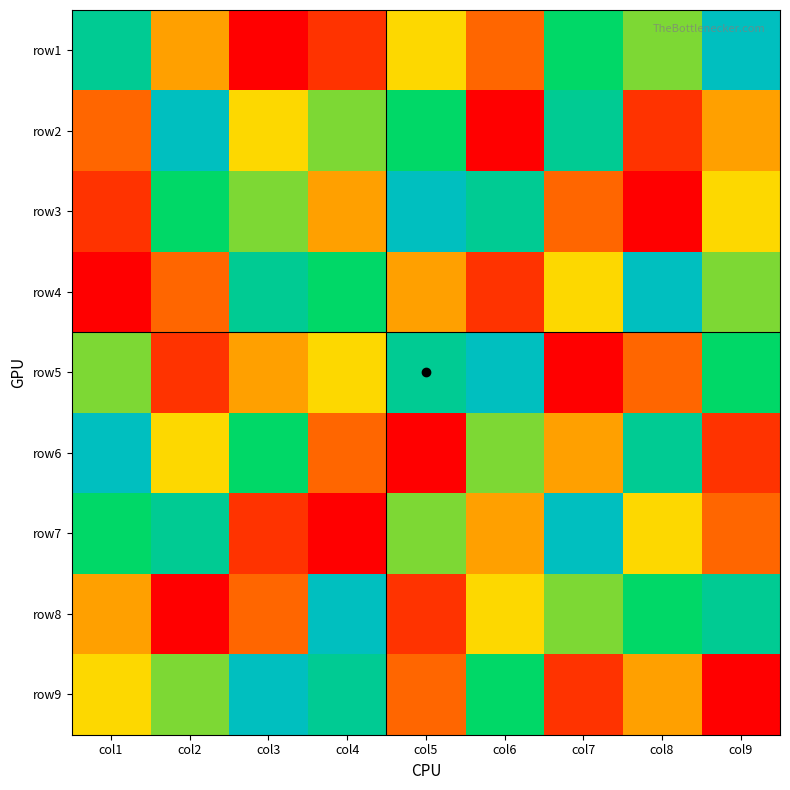

Reading left to right, transcribe all the data shown in this chart.

row1: col1=8	col2=4	col3=1	col4=2	col5=5	col6=3	col7=7	col8=6	col9=9
row2: col1=3	col2=9	col3=5	col4=6	col5=7	col6=1	col7=8	col8=2	col9=4
row3: col1=2	col2=7	col3=6	col4=4	col5=9	col6=8	col7=3	col8=1	col9=5
row4: col1=1	col2=3	col3=8	col4=7	col5=4	col6=2	col7=5	col8=9	col9=6
row5: col1=6	col2=2	col3=4	col4=5	col5=8	col6=9	col7=1	col8=3	col9=7
row6: col1=9	col2=5	col3=7	col4=3	col5=1	col6=6	col7=4	col8=8	col9=2
row7: col1=7	col2=8	col3=2	col4=1	col5=6	col6=4	col7=9	col8=5	col9=3
row8: col1=4	col2=1	col3=3	col4=9	col5=2	col6=5	col7=6	col8=7	col9=8
row9: col1=5	col2=6	col3=9	col4=8	col5=3	col6=7	col7=2	col8=4	col9=1